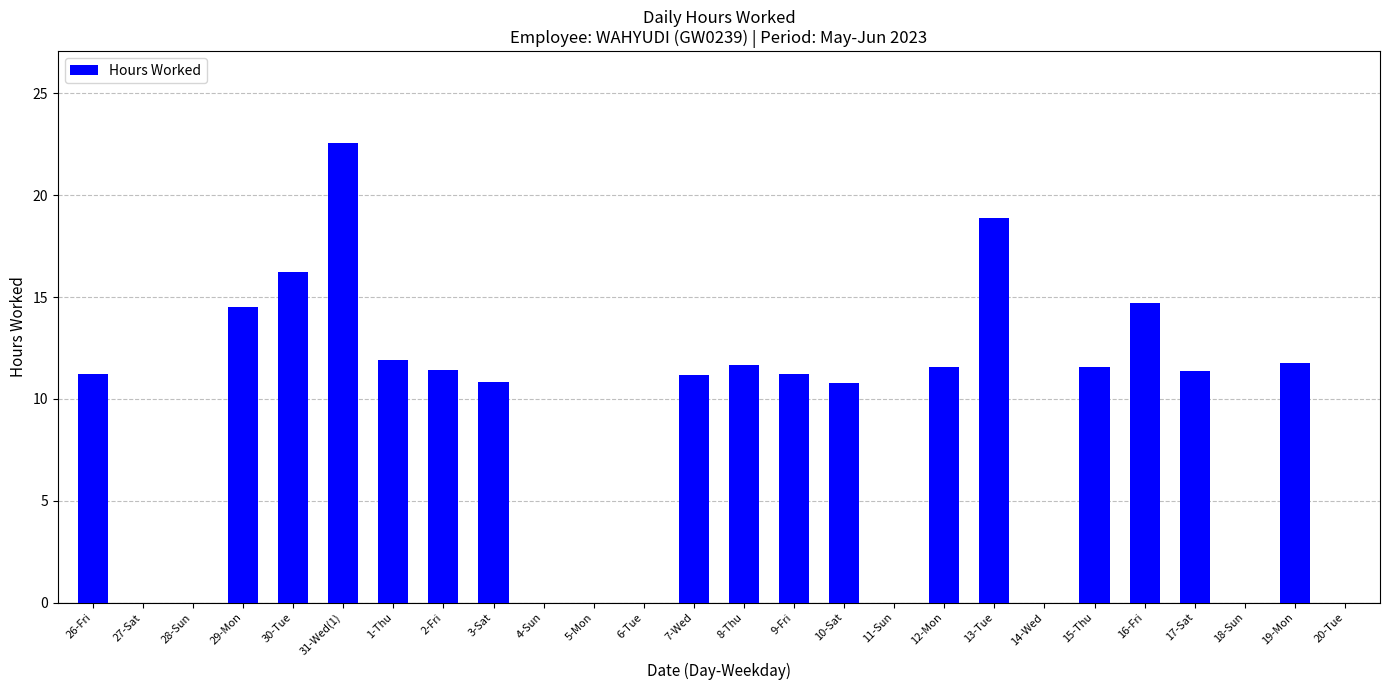

Which label corresponds to the largest value in the chart?

31-Wed(1)